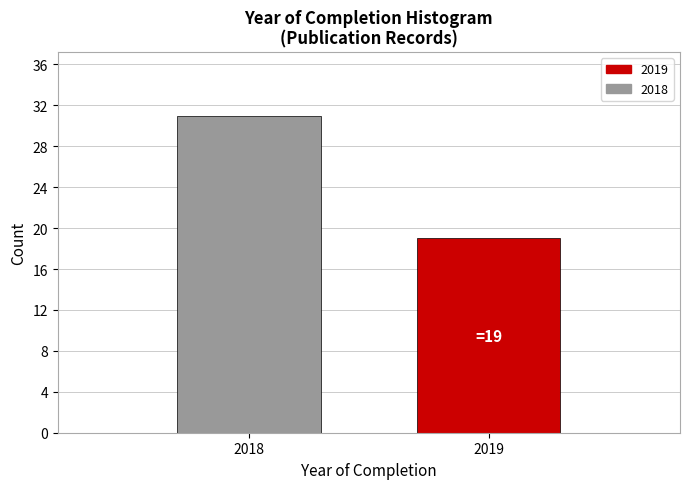

Reading left to right, extract all data points from this chart.

2018=31	2019=19